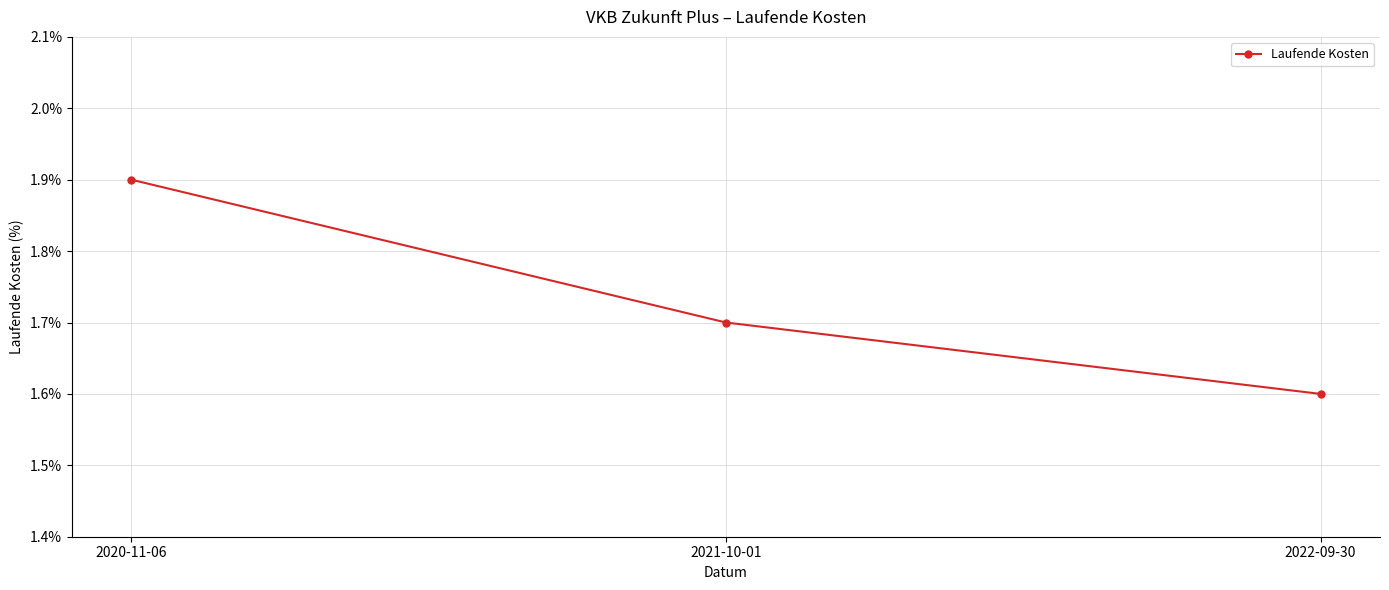

What position from the left is 2020-11-06?

1